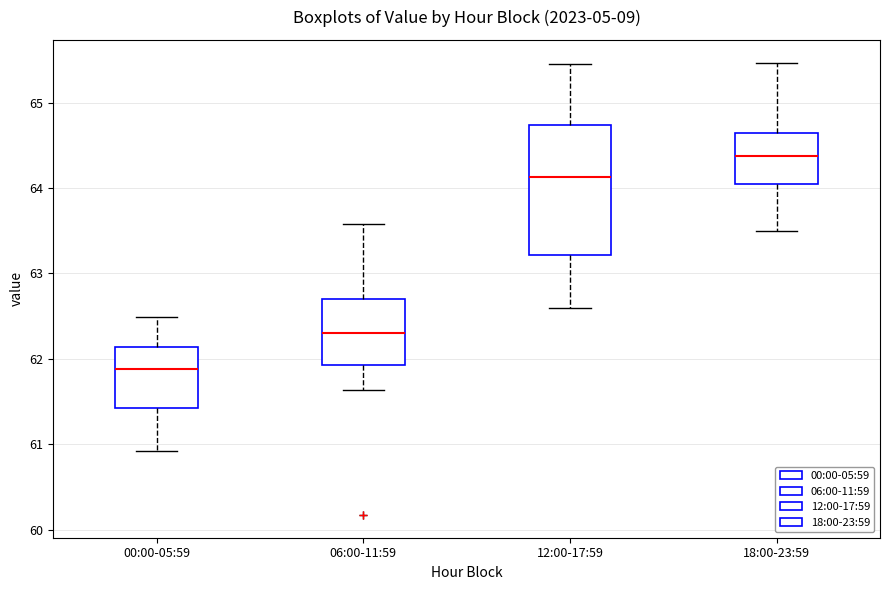

Which box has the highest median line?

18:00-23:59